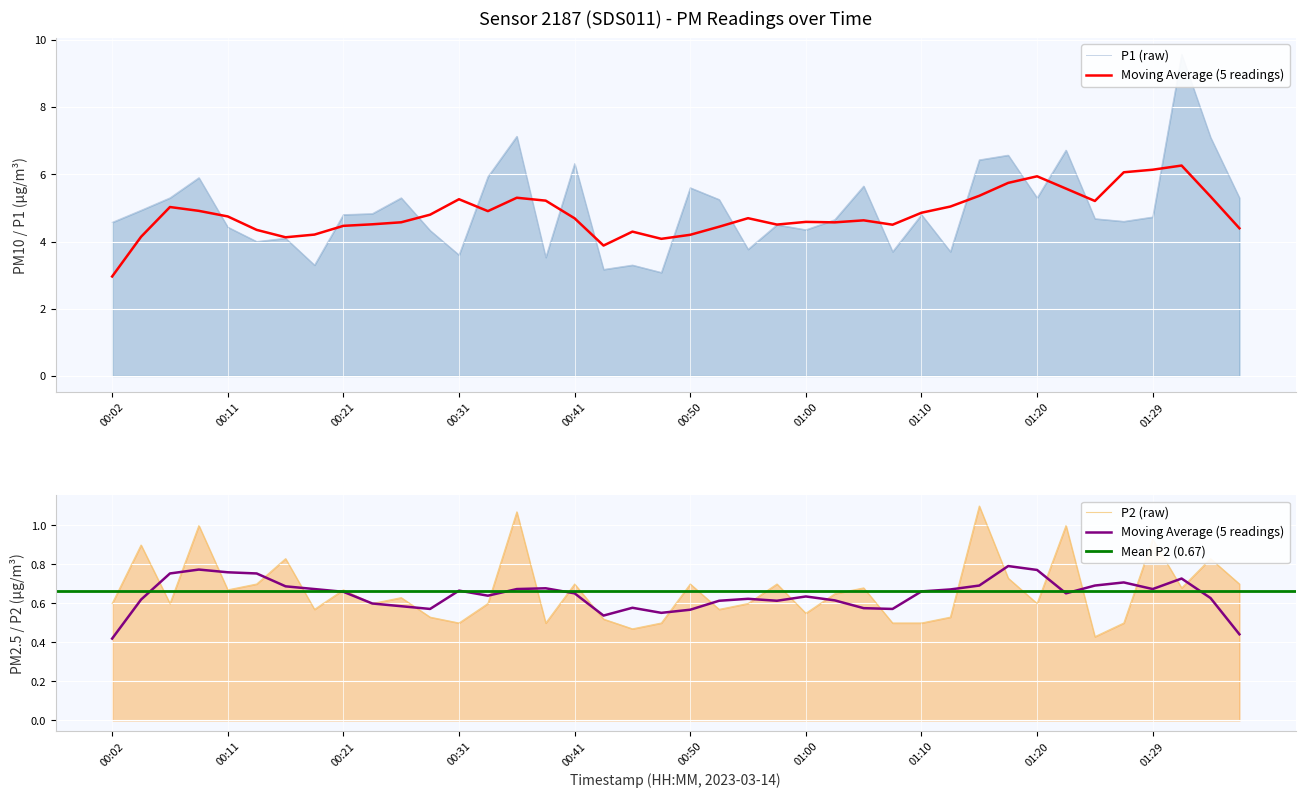

How many P2 values are between 0 and 1?

38